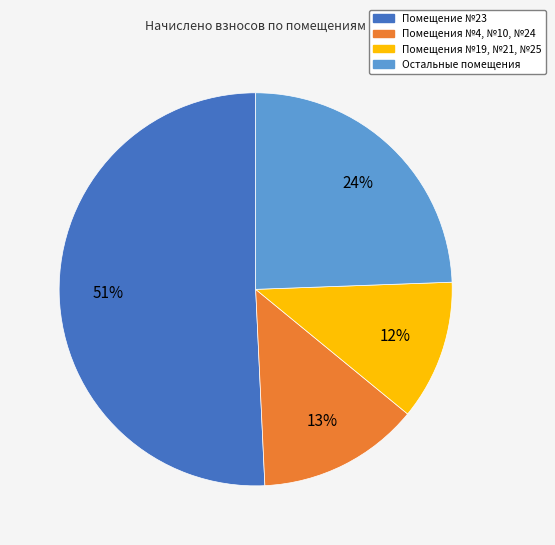

To the nearest percent, what is the average slice percentage?

25%